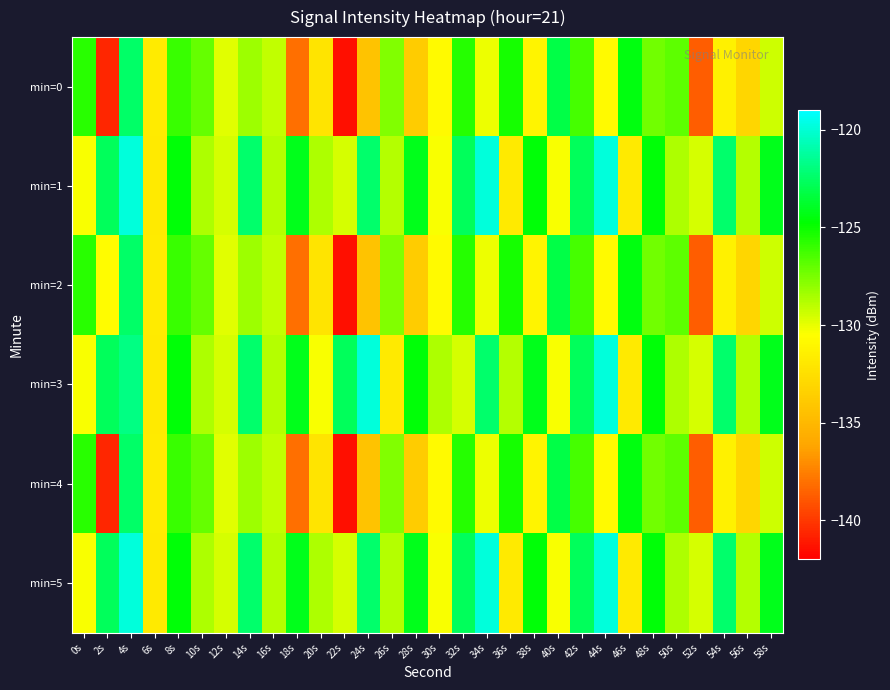

At which category does the chart reach its peak across all series?

4s